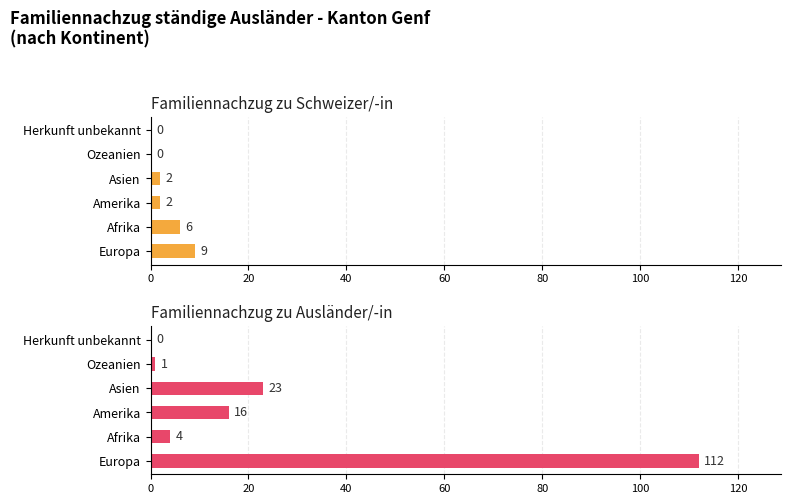

What is the value of the Familiennachzug zu Schweizer/-in bar at the 3rd from the left?

2